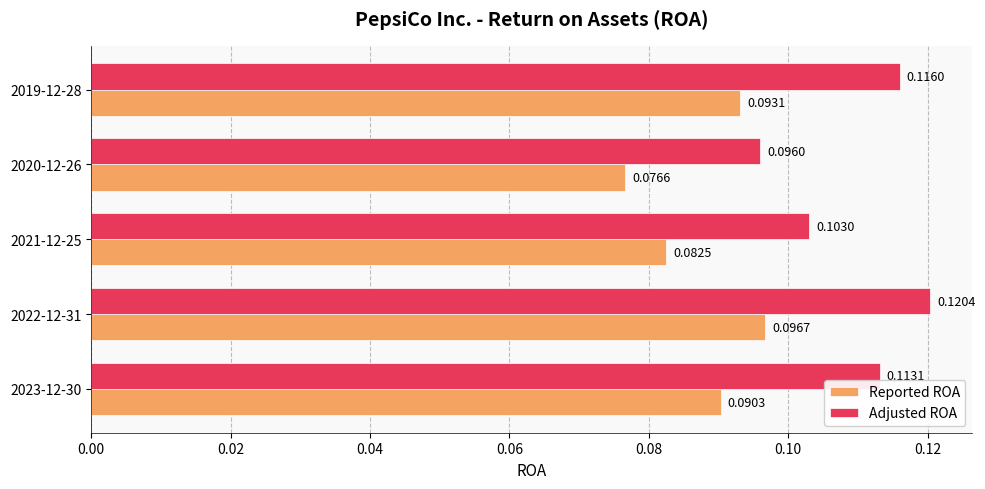

What is the sum of all Adjusted ROA values?

0.5